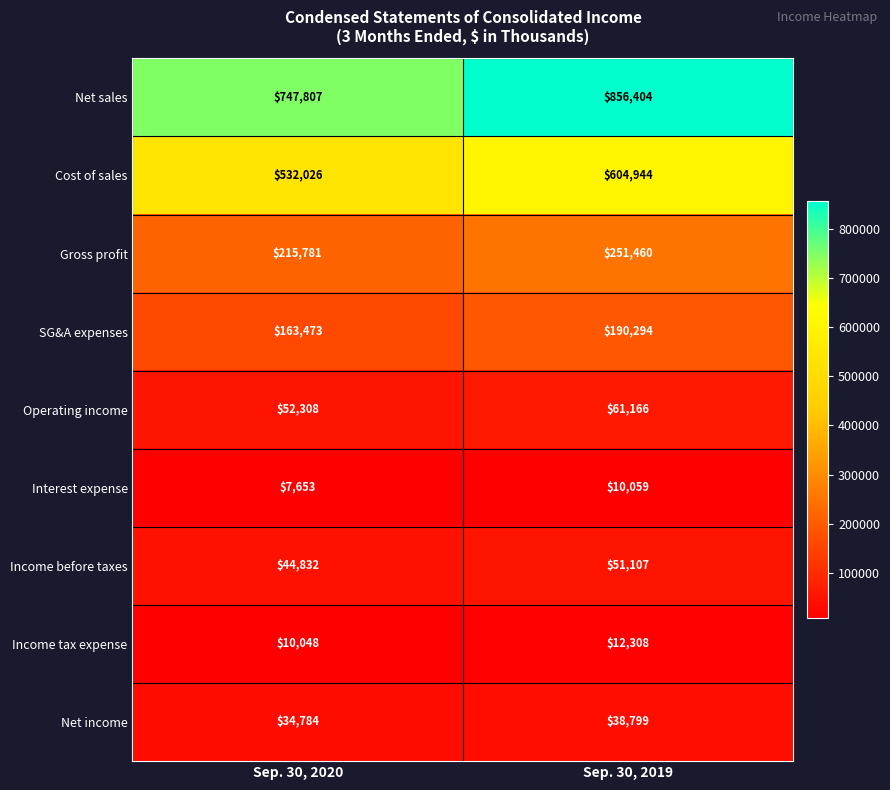

Rank the categories by Cost of sales value from lowest to highest.

Sep. 30, 2020, Sep. 30, 2019